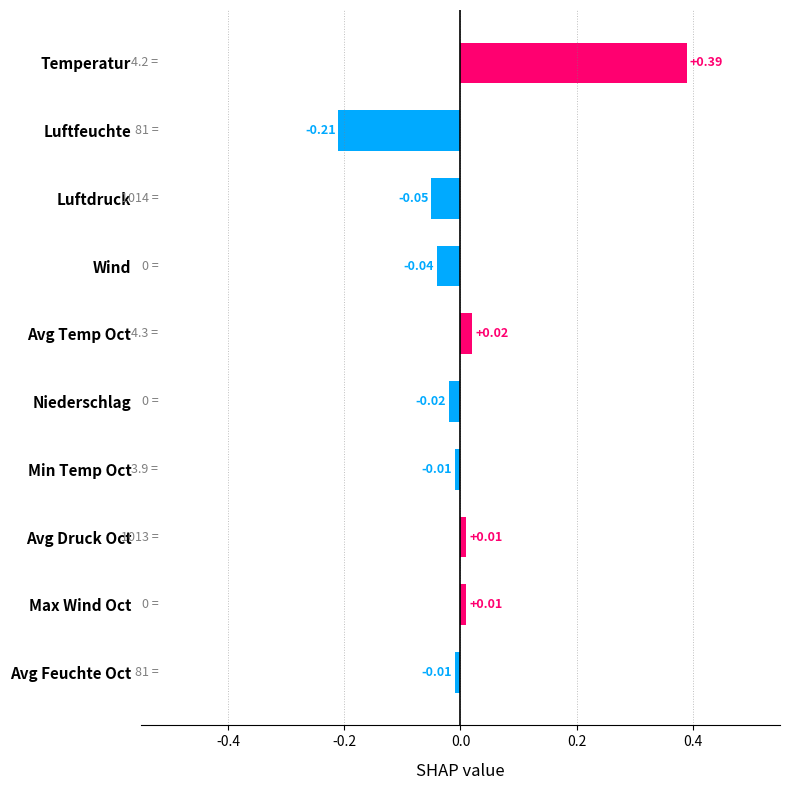

Count the number of data series in this chart.

1